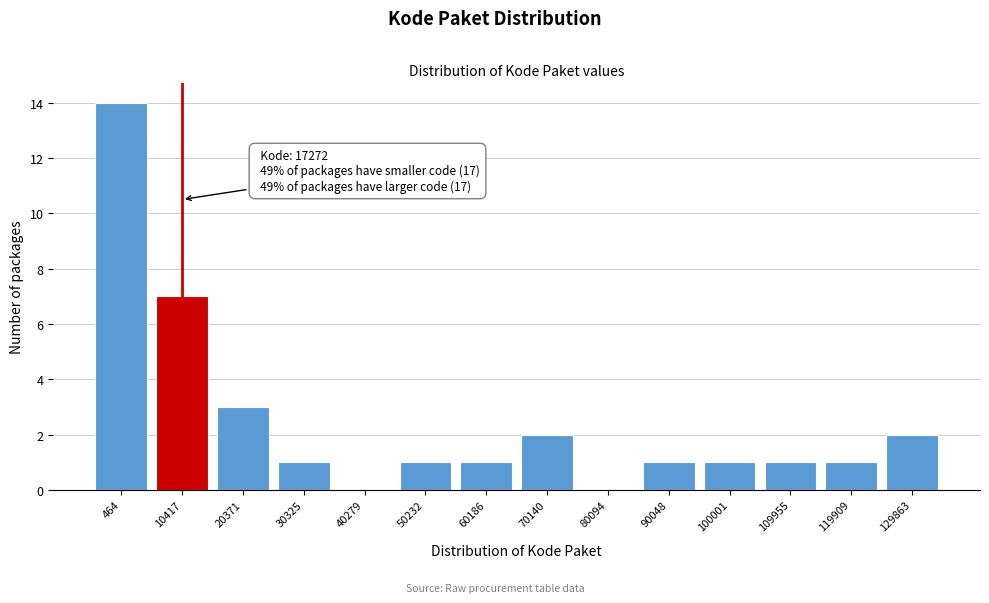

Reading right to left, transcribe all the data shown in this chart.

129863=2	119909=1	109955=1	100001=1	90048=1	80094=0	70140=2	60186=1	50232=1	40279=0	30325=1	20371=3	10417=7	464=14